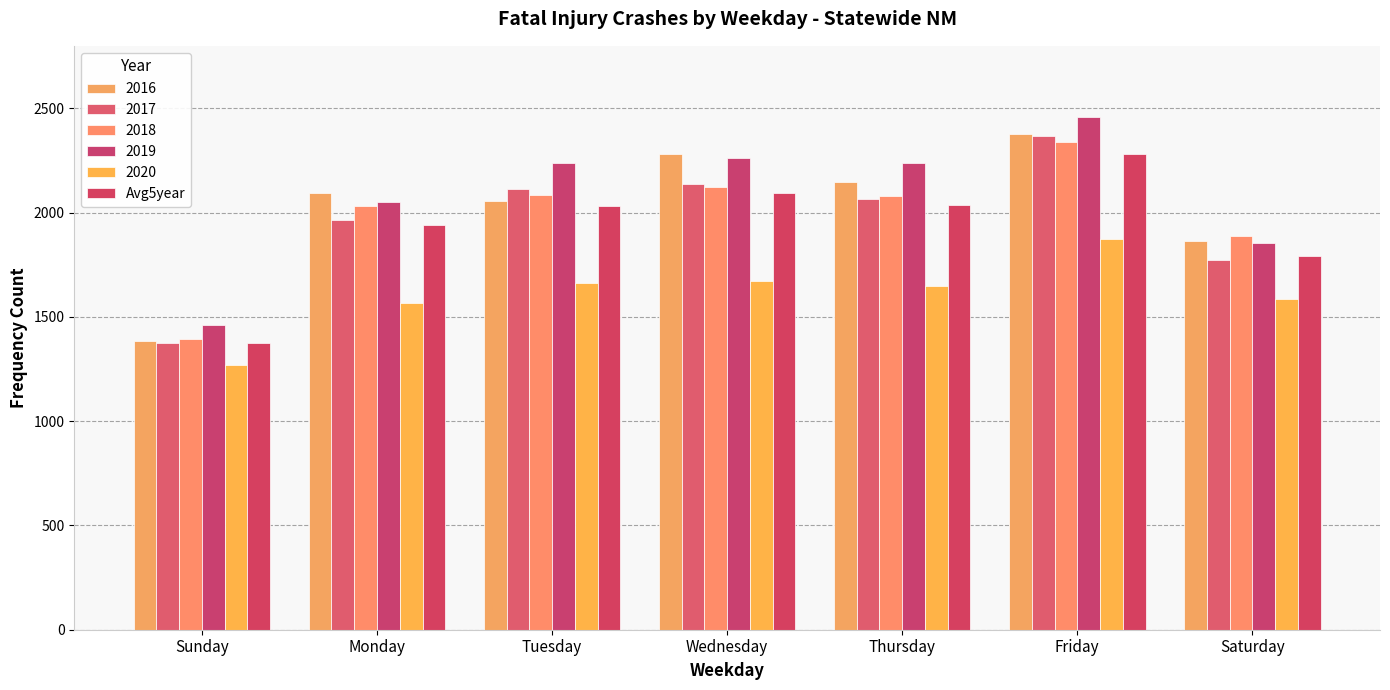

How many values in the 2016 series are below 2095?

3